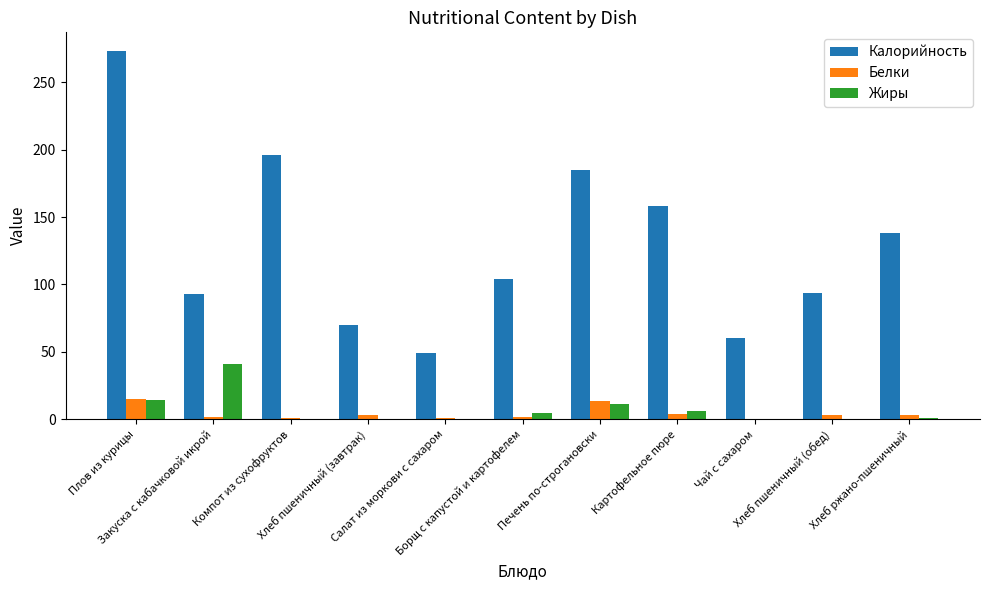

What is the sum of all Белки values?

47.7